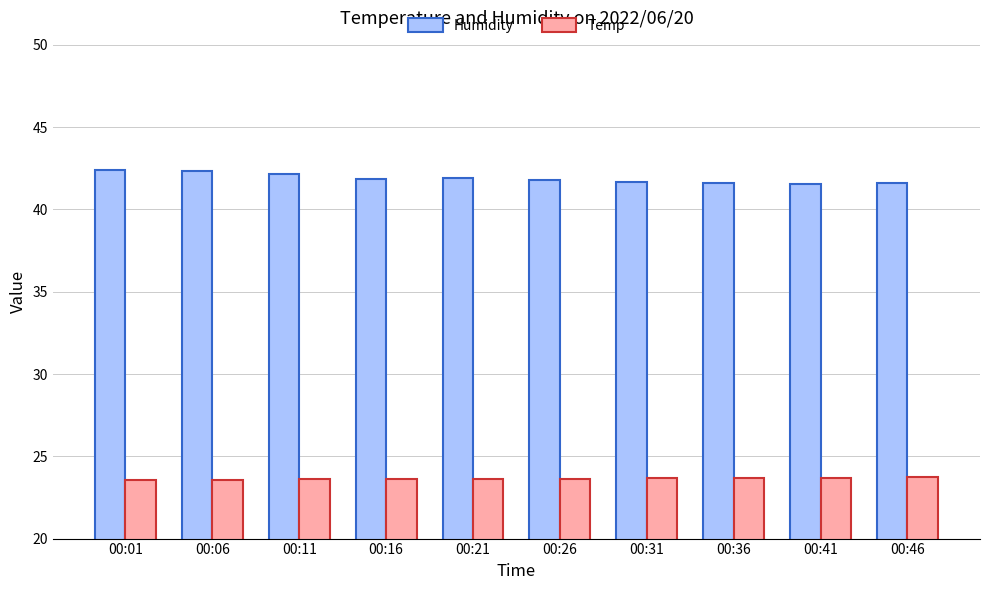

List the series in order of their overall mean, highest first.

Humidity, Temp